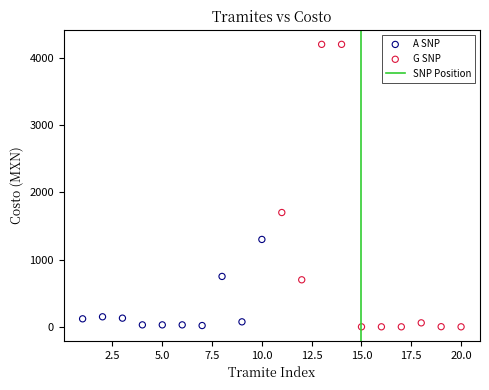

Which series contains the highest Y value?

G SNP